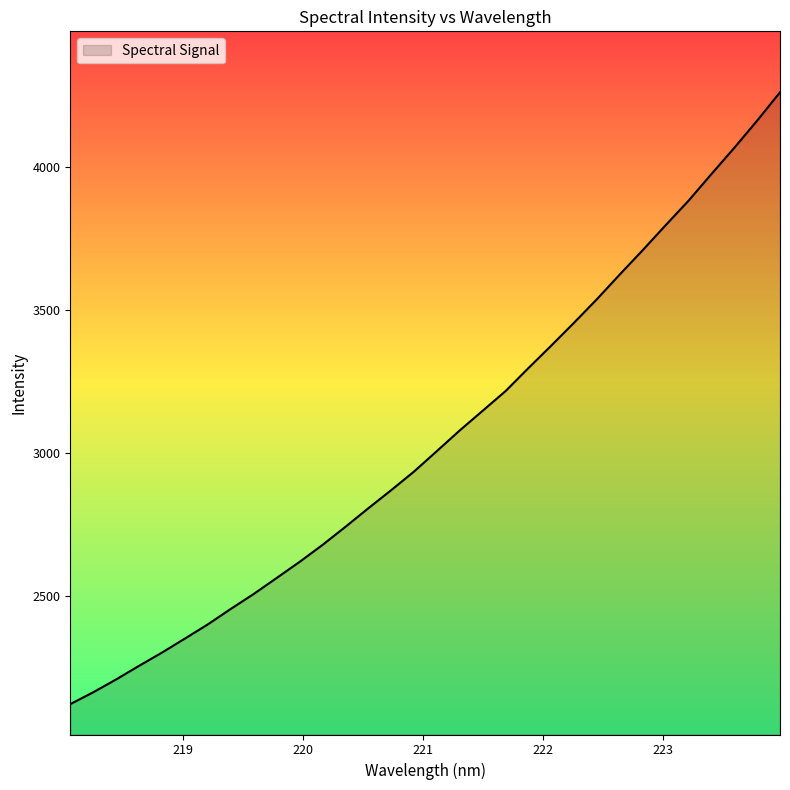

Does the chart display data point markers on the line(s)?

No